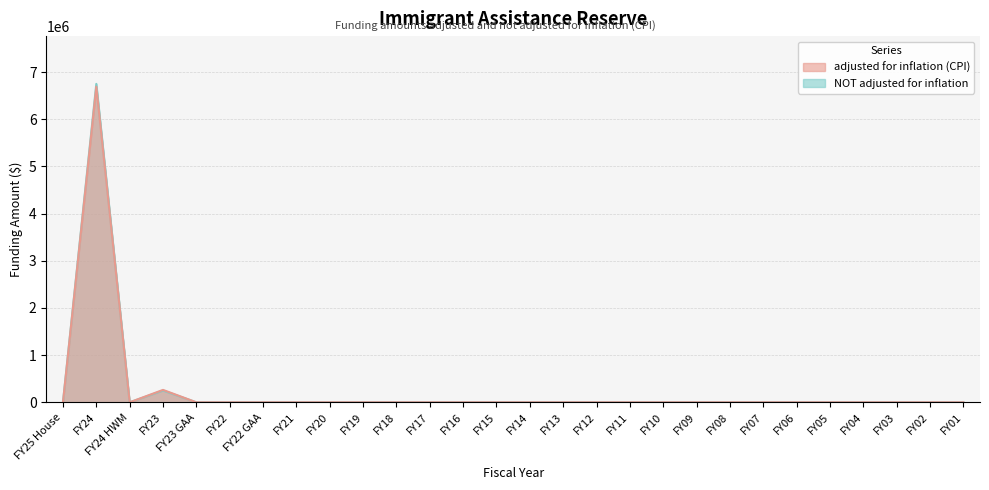

List the labels in order of adjusted for inflation (CPI) value, largest first.

FY24, FY23, FY25 House, FY24 HWM, FY23 GAA, FY22, FY22 GAA, FY21, FY20, FY19, FY18, FY17, FY16, FY15, FY14, FY13, FY12, FY11, FY10, FY09, FY08, FY07, FY06, FY05, FY04, FY03, FY02, FY01